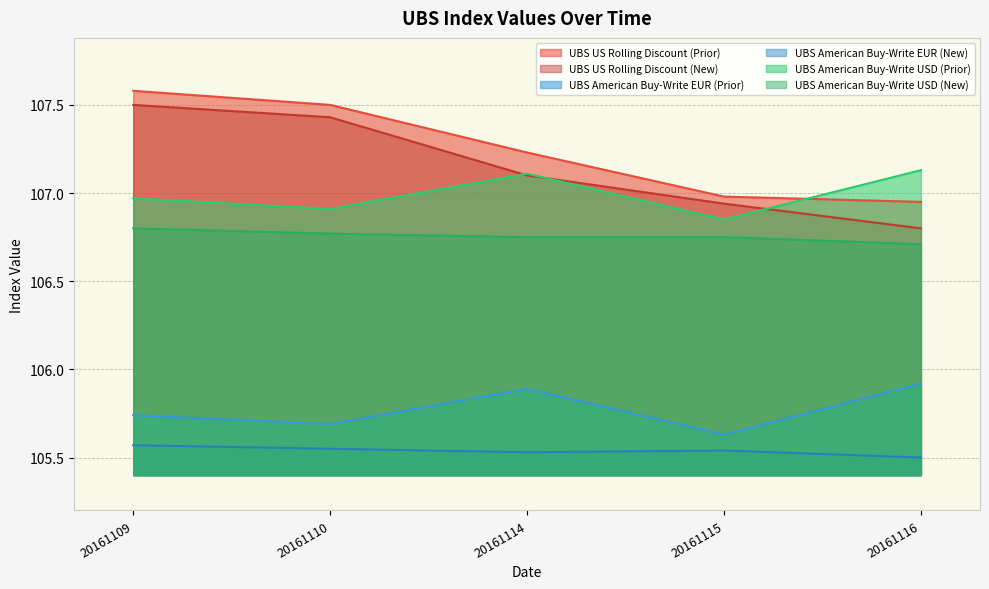

What are all the series names shown in the legend?

UBS US Rolling Discount (Prior), UBS US Rolling Discount (New), UBS American Buy-Write EUR (Prior), UBS American Buy-Write EUR (New), UBS American Buy-Write USD (Prior), UBS American Buy-Write USD (New)